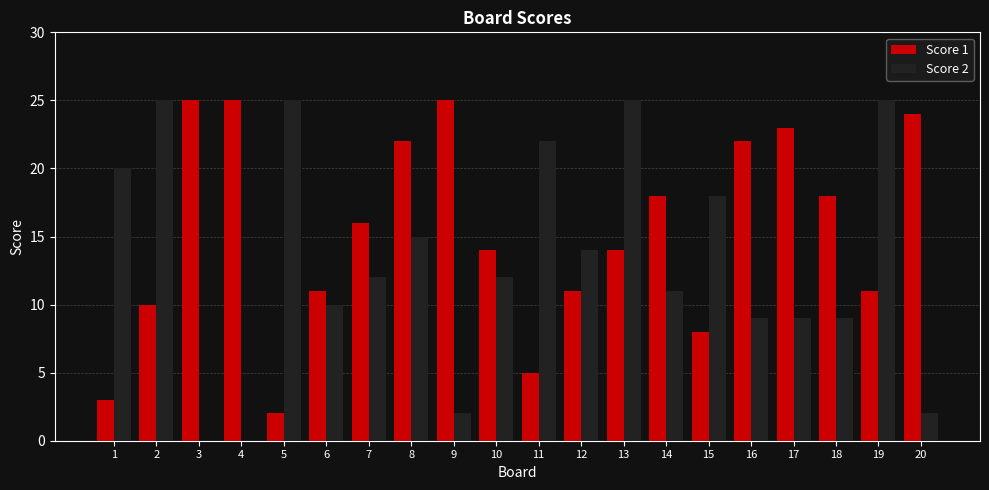

How many groups of bars are there?

20